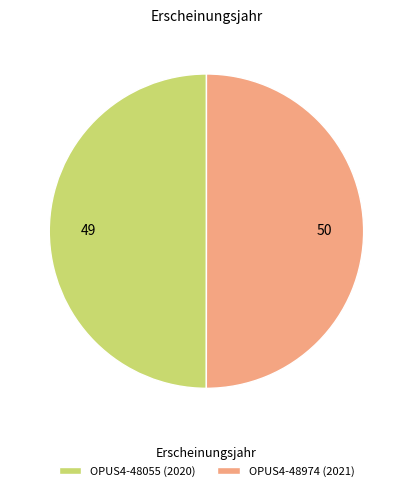

Do OPUS4-48055 (2020) and OPUS4-48974 (2021) together represent more than half of the pie?

Yes